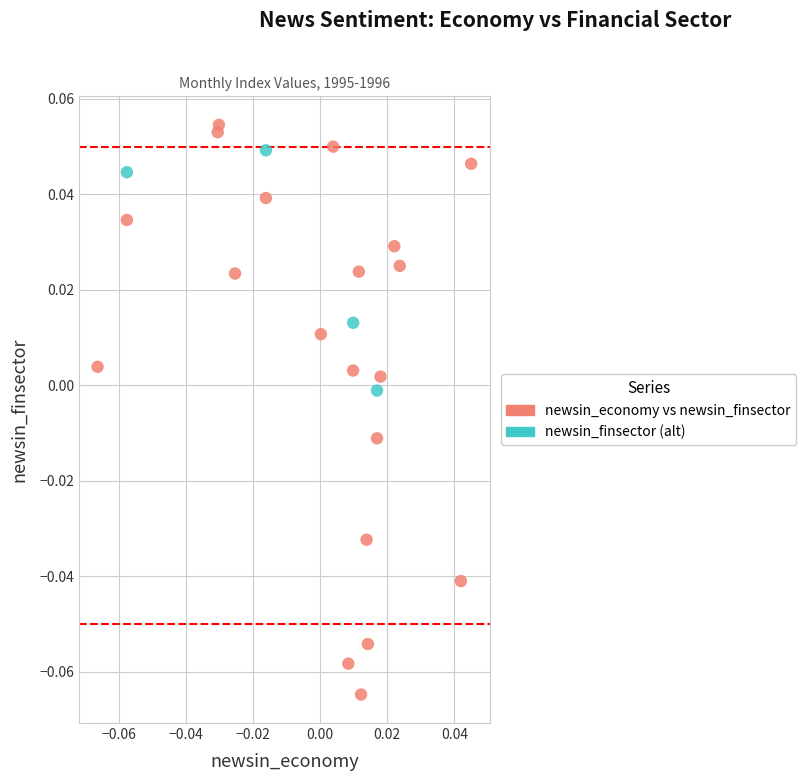

Which series contains the highest Y value?

newsin_economy vs newsin_finsector